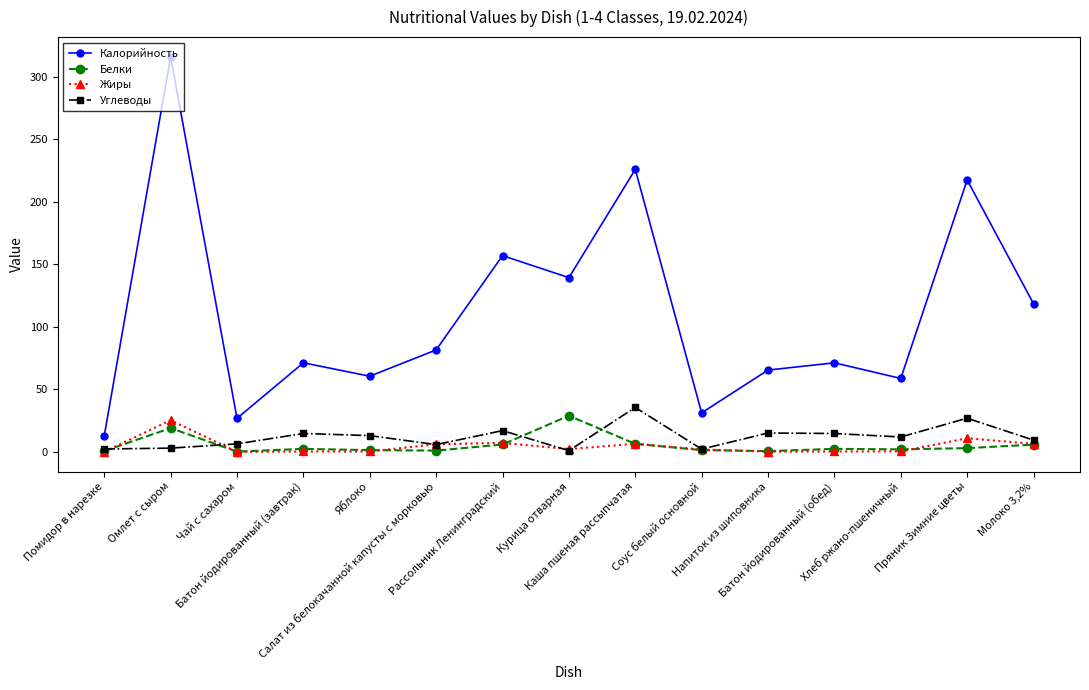

What is the label of the 6th point from the right?

Соус белый основной